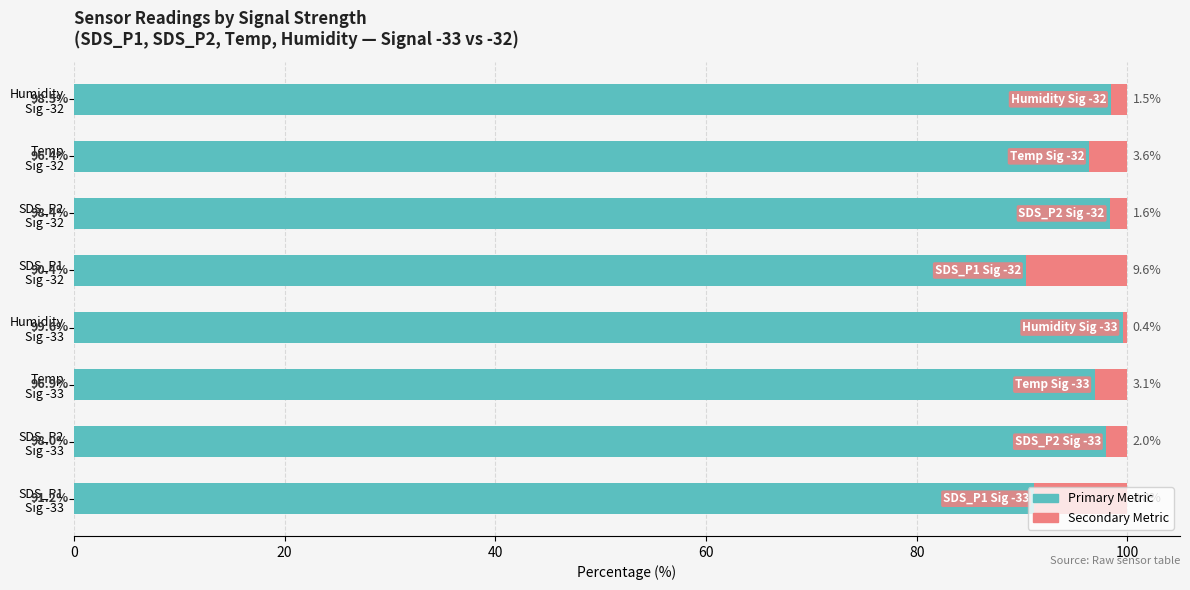

True or false: Secondary Metric has a value of 9.6 at SDS_P1 Sig -32.

True